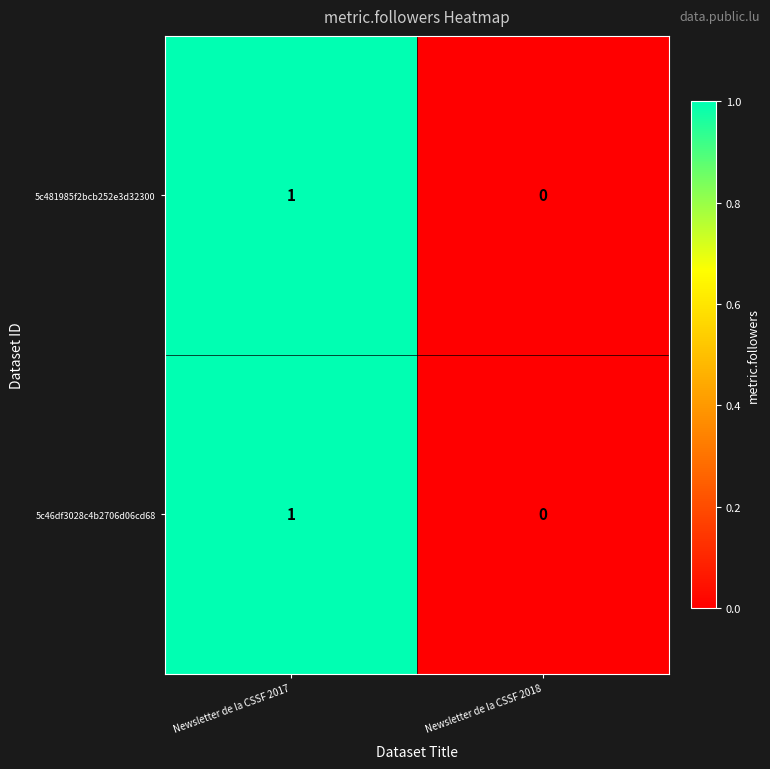

Reading left to right, what are all the values shown in this chart?

5c481985f2bcb252e3d32300: 1	0
5c46df3028c4b2706d06cd68: 1	0